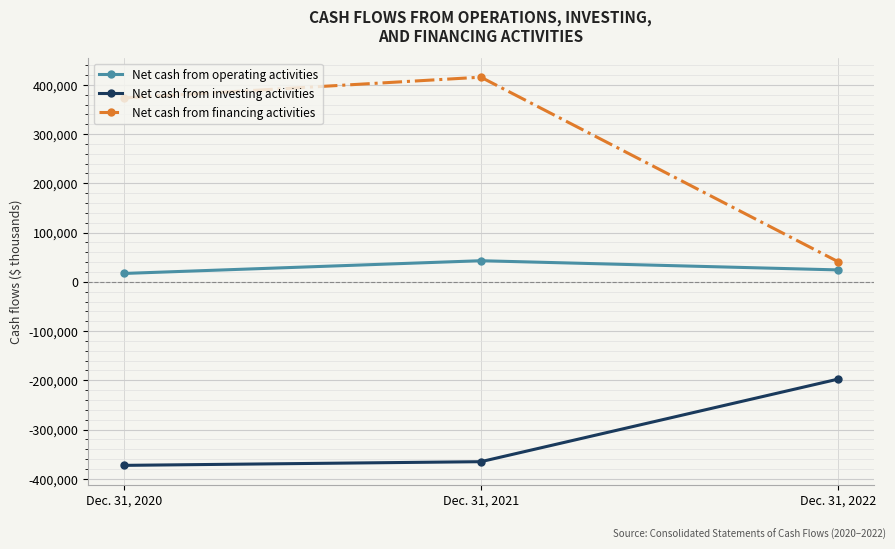

What is the spread (max minus min) of values at Dec. 31, 2022?

238701